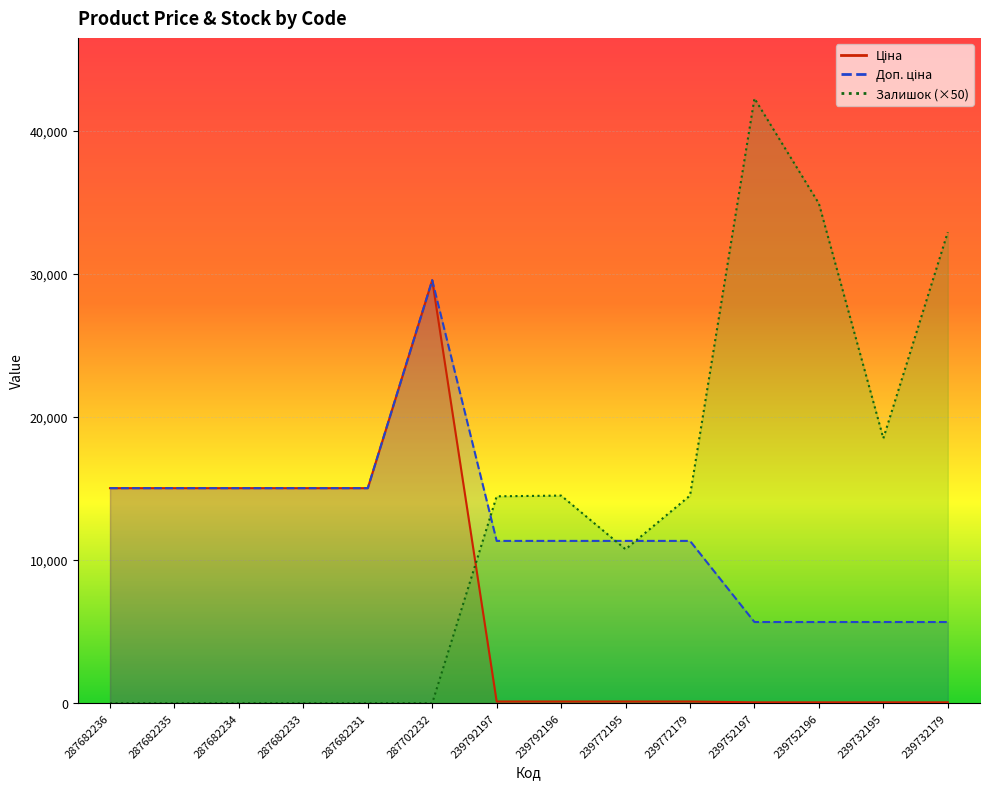

At 287682231, list the series in order from largest to smallest.

Ціна, Доп. ціна, Залишок